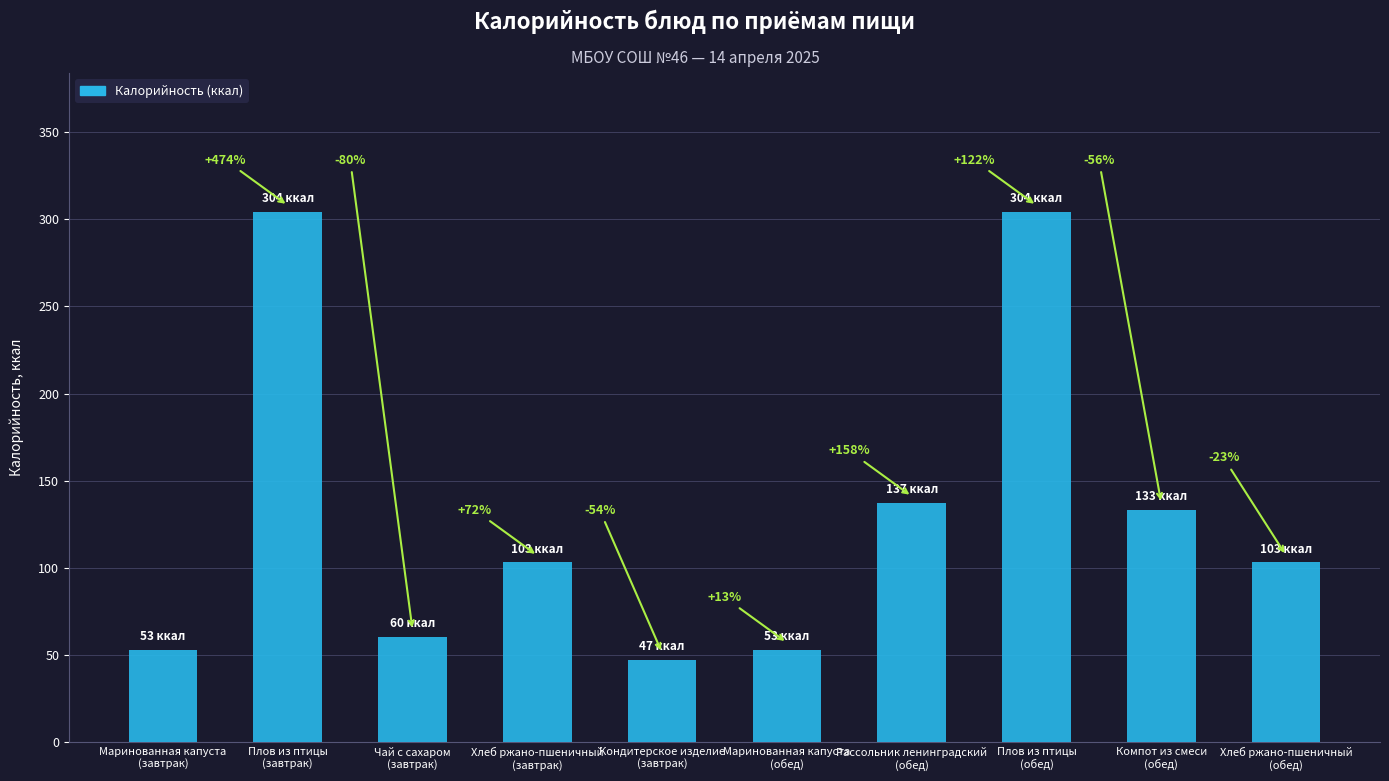

Does the chart contain any negative values?

No